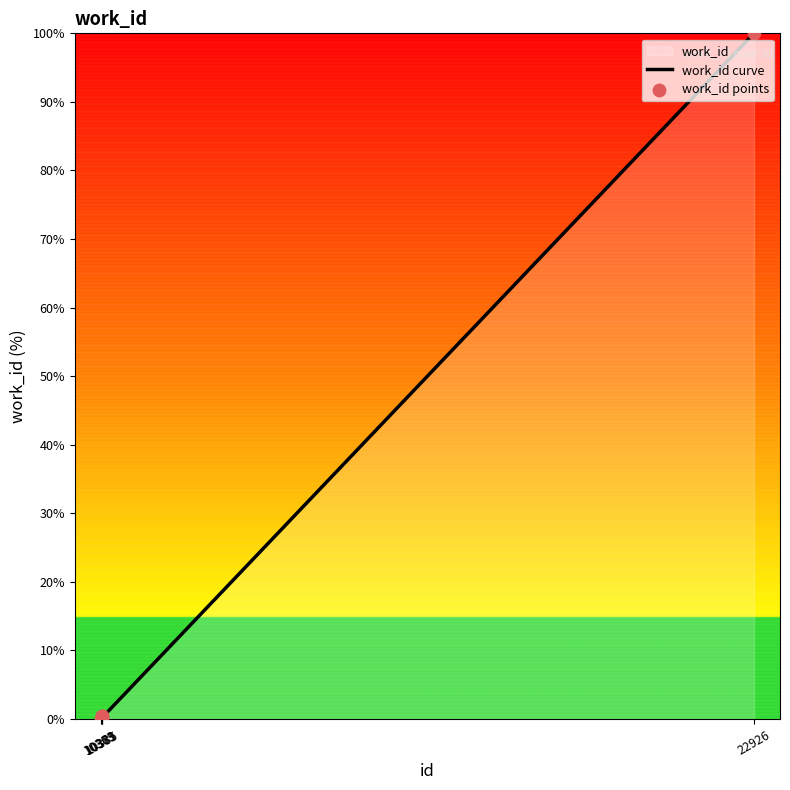

Between 10385 and 10363, which is larger?

10385